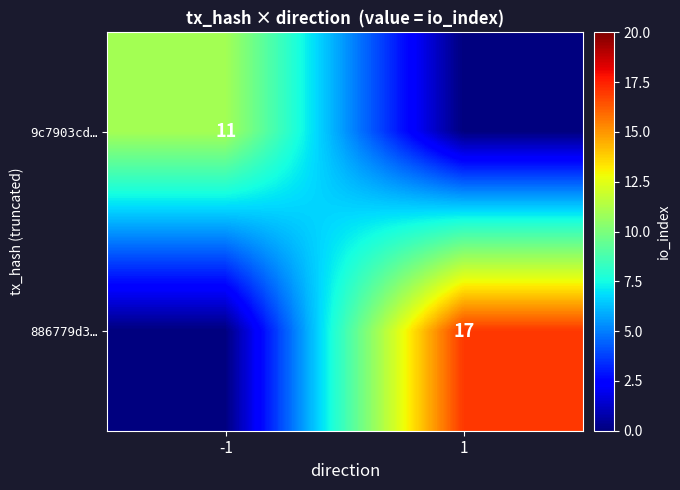

Is it true that 9c7903cd… equals 11 at -1?

True